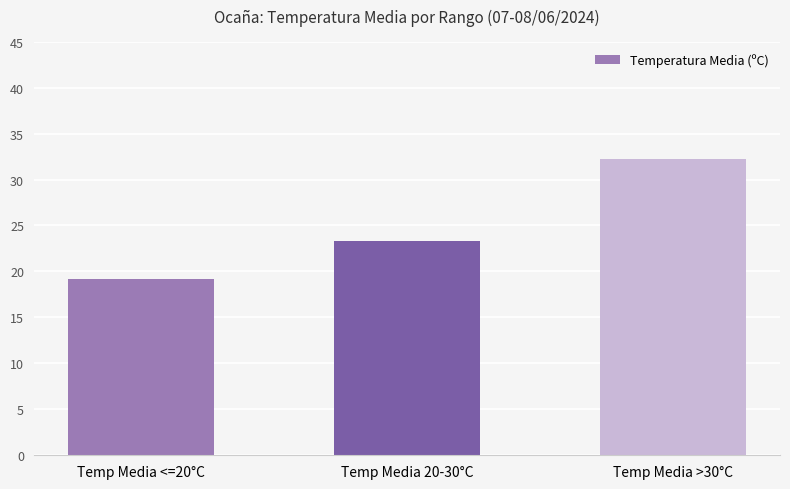

At which label is the value closest to 25?

Temp Media 20-30°C